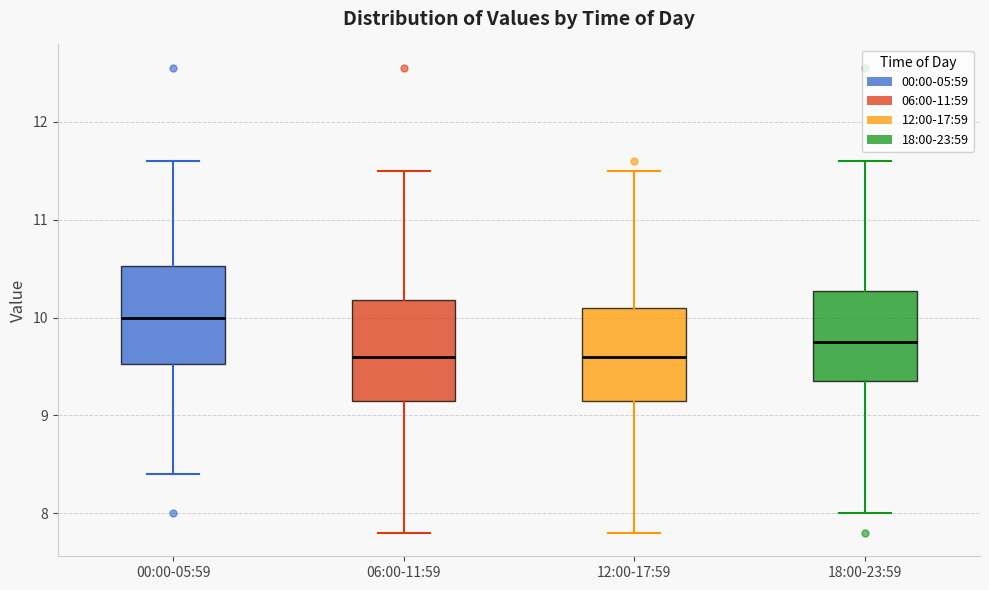

Reading left to right, transcribe this box plot: for each box, give where its median line is, the range the box spans, and where its two whiskers end, as read against the y-axis. The values are not printed on the chart, so give them approximately, as read against the axis.

00:00-05:59: median 10.0, box 9.5 to 10.5, whiskers 8.4 to 11.6
06:00-11:59: median 9.6, box 9.2 to 10.2, whiskers 7.8 to 11.5
12:00-17:59: median 9.6, box 9.2 to 10.1, whiskers 7.8 to 11.5
18:00-23:59: median 9.8, box 9.4 to 10.3, whiskers 8.0 to 11.6